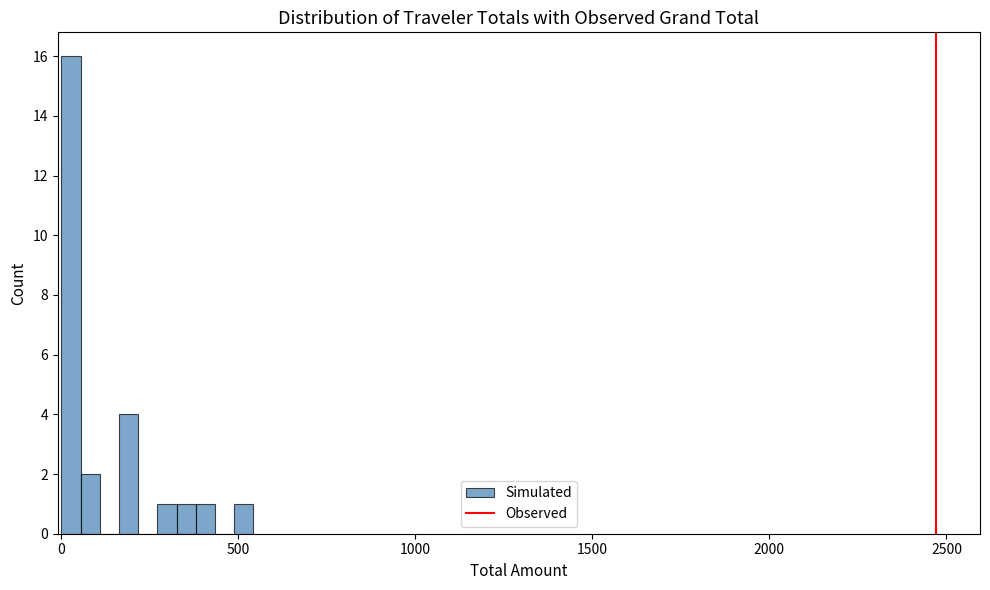

Around what value on the x-axis is the tallest bar? Give the approximate position of its centre, as read against the axis.

50